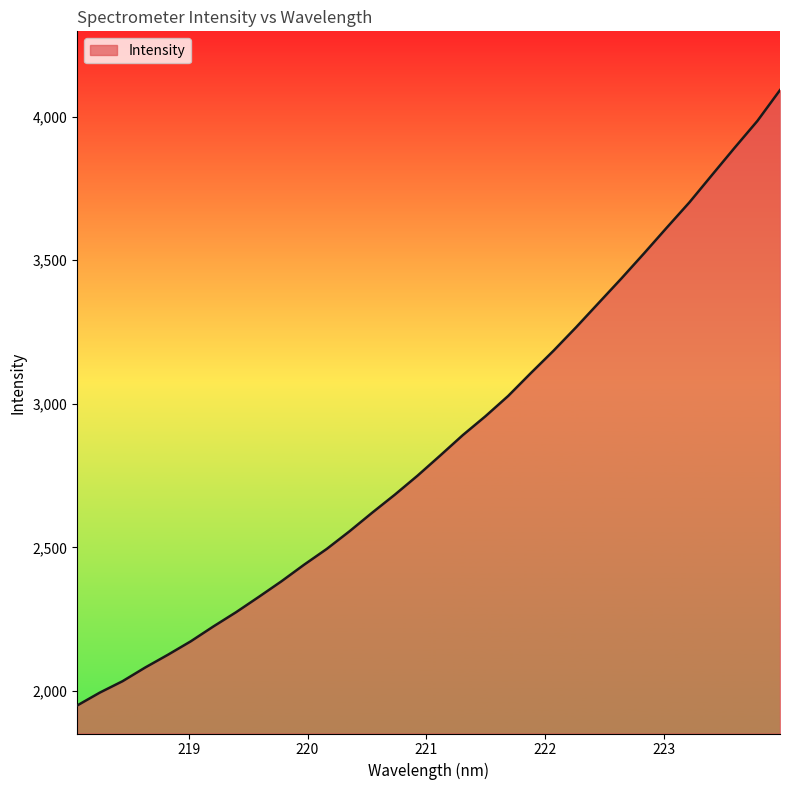

What is the smallest value displayed?

1949.6